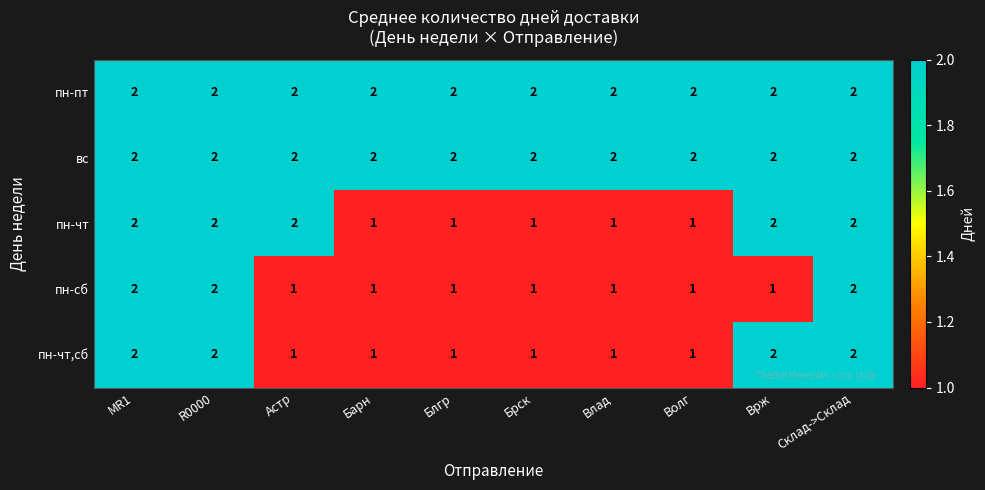

Count the number of categories in the chart.

10